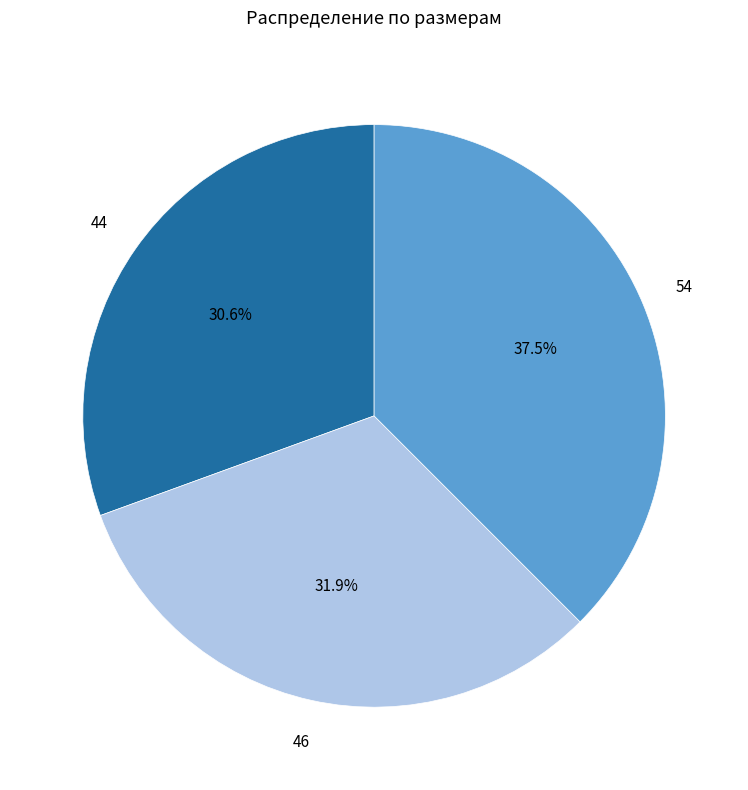

Is there any slice that represents more than half of the pie?

No